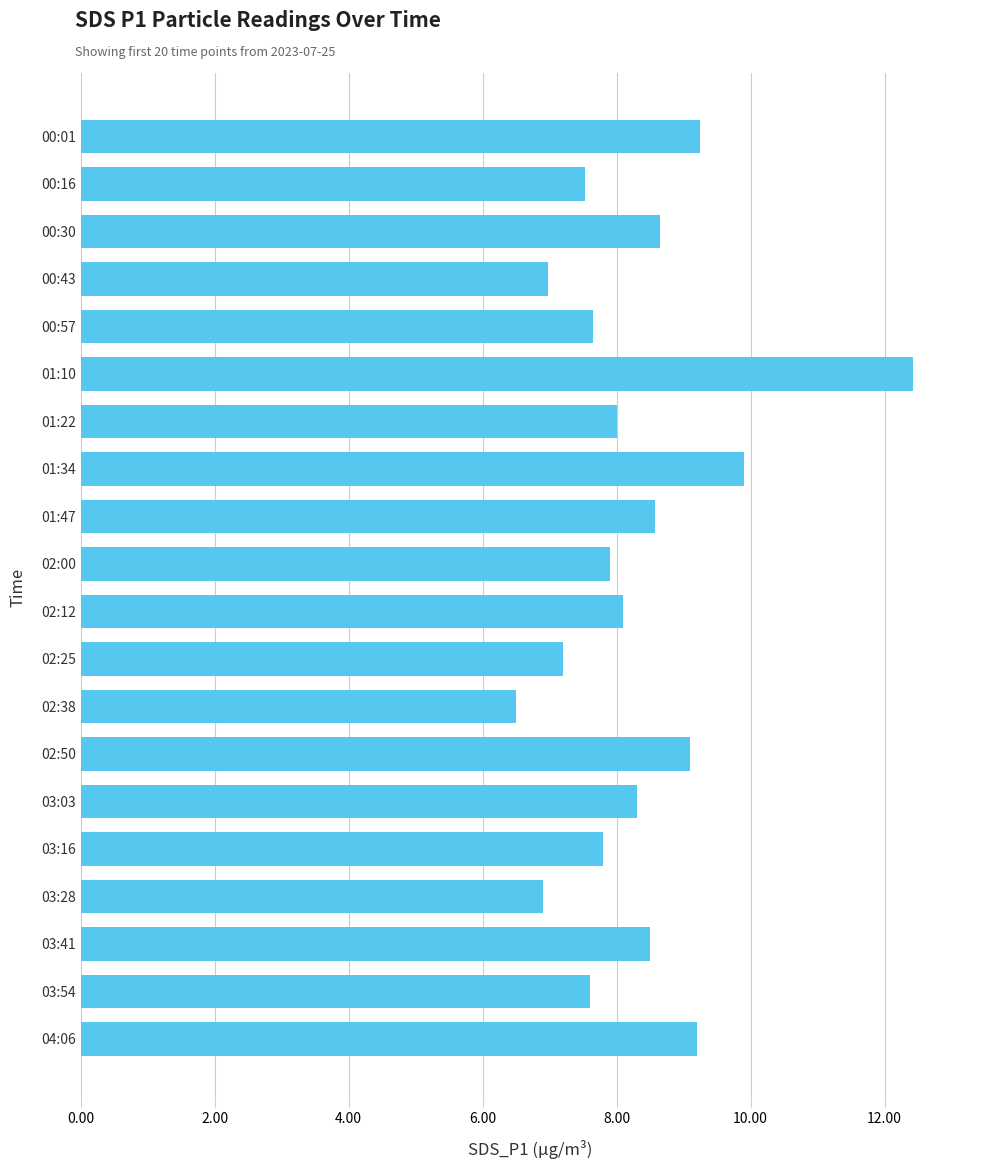

True or false: the data shows 9.2 at 00:01.

True